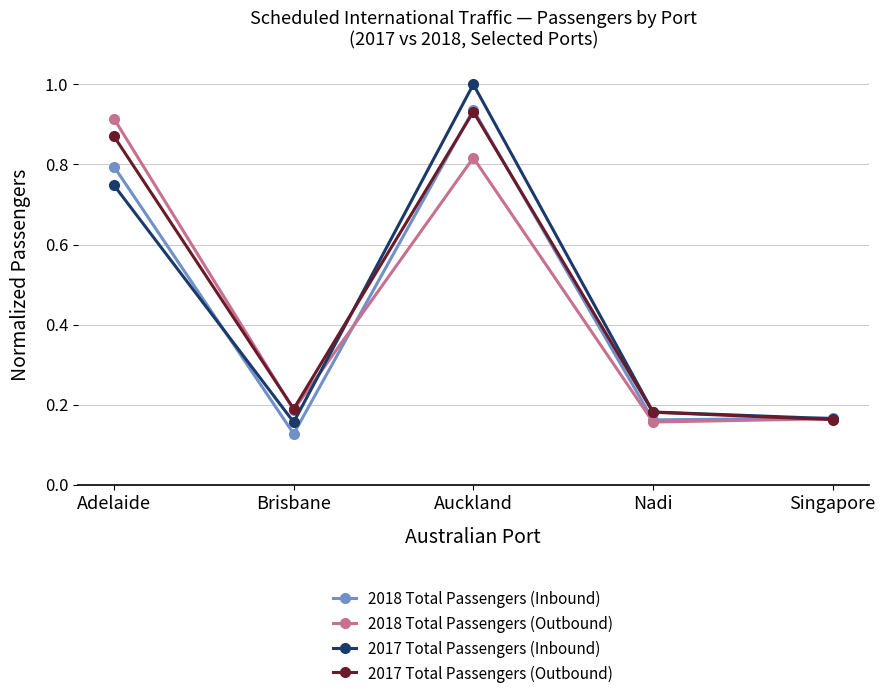

Which label corresponds to the largest value in the chart?

Auckland